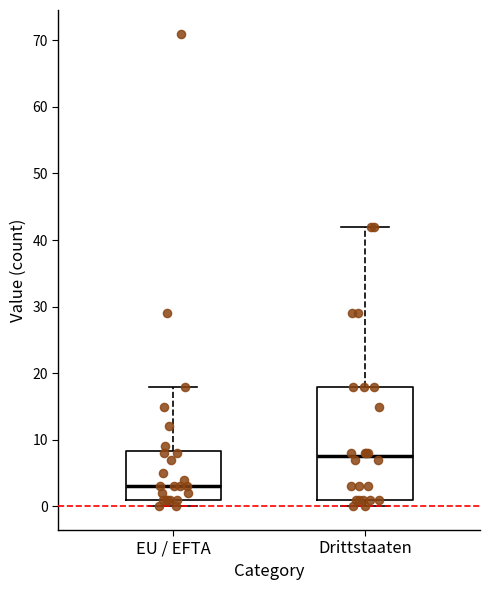

Reading left to right, read every box against the y-axis: the position of its median line, the range the box covers, and the ends of its whiskers. The values are not printed on the chart, so give them approximately, as read against the axis.

EU / EFTA: median 3, box 1 to 8, whiskers 0 to 18
Drittstaaten: median 8, box 1 to 18, whiskers 0 to 42